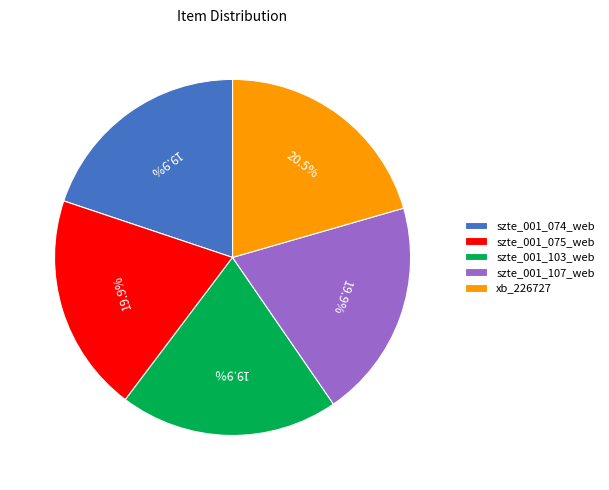

Do szte_001_074_web and szte_001_075_web together represent more than half of the pie?

No